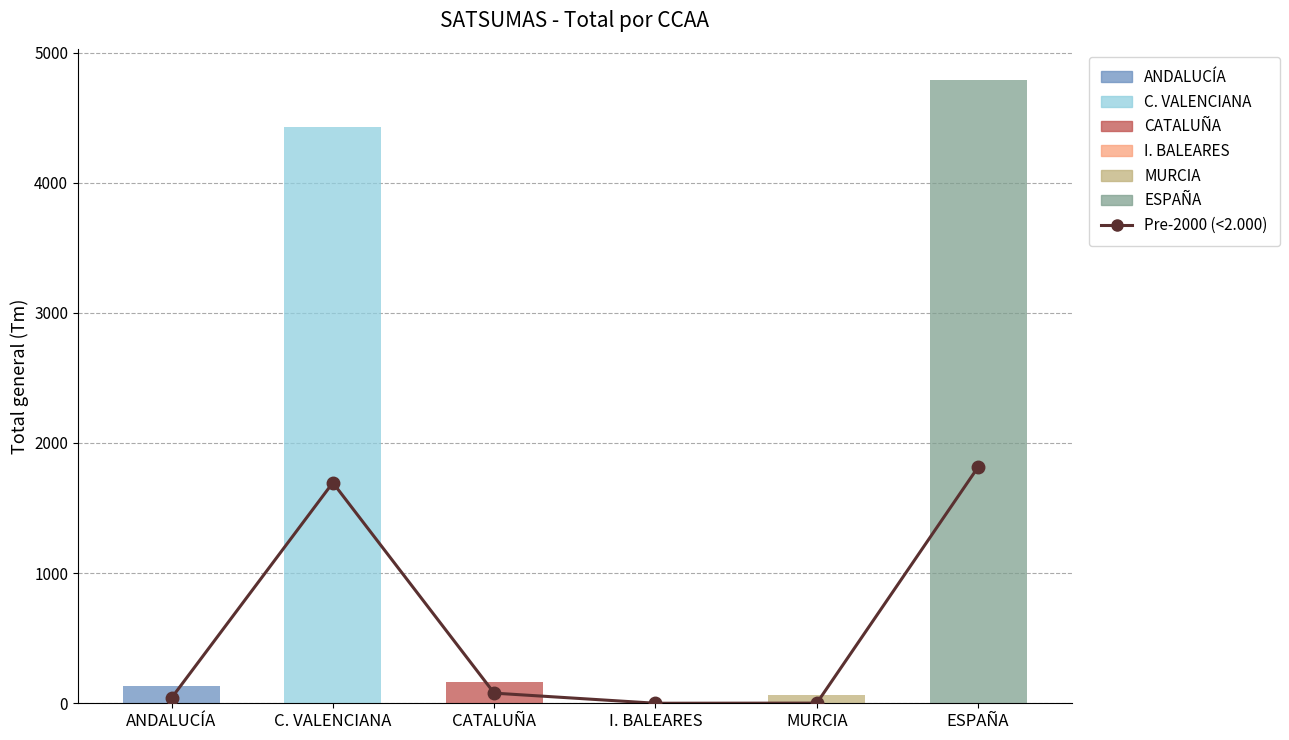

List the labels in order of value, smallest first.

I. BALEARES, MURCIA, ANDALUCÍA, CATALUÑA, C. VALENCIANA, ESPAÑA